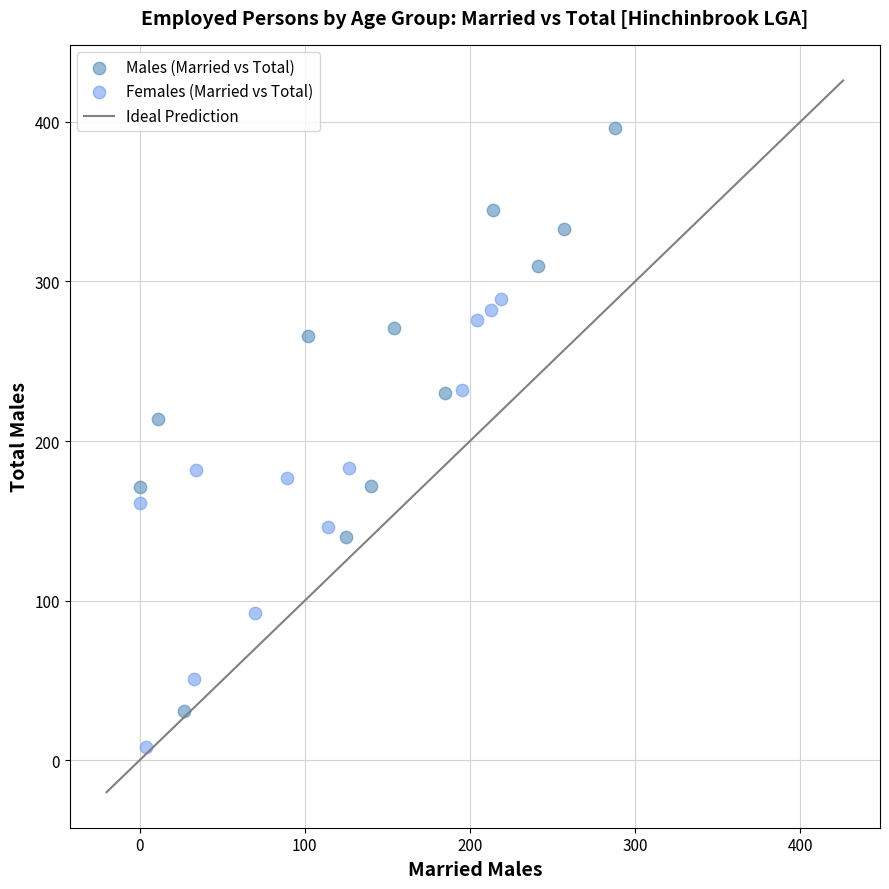

Which series contains the lowest Y value?

Females (Married vs Total)